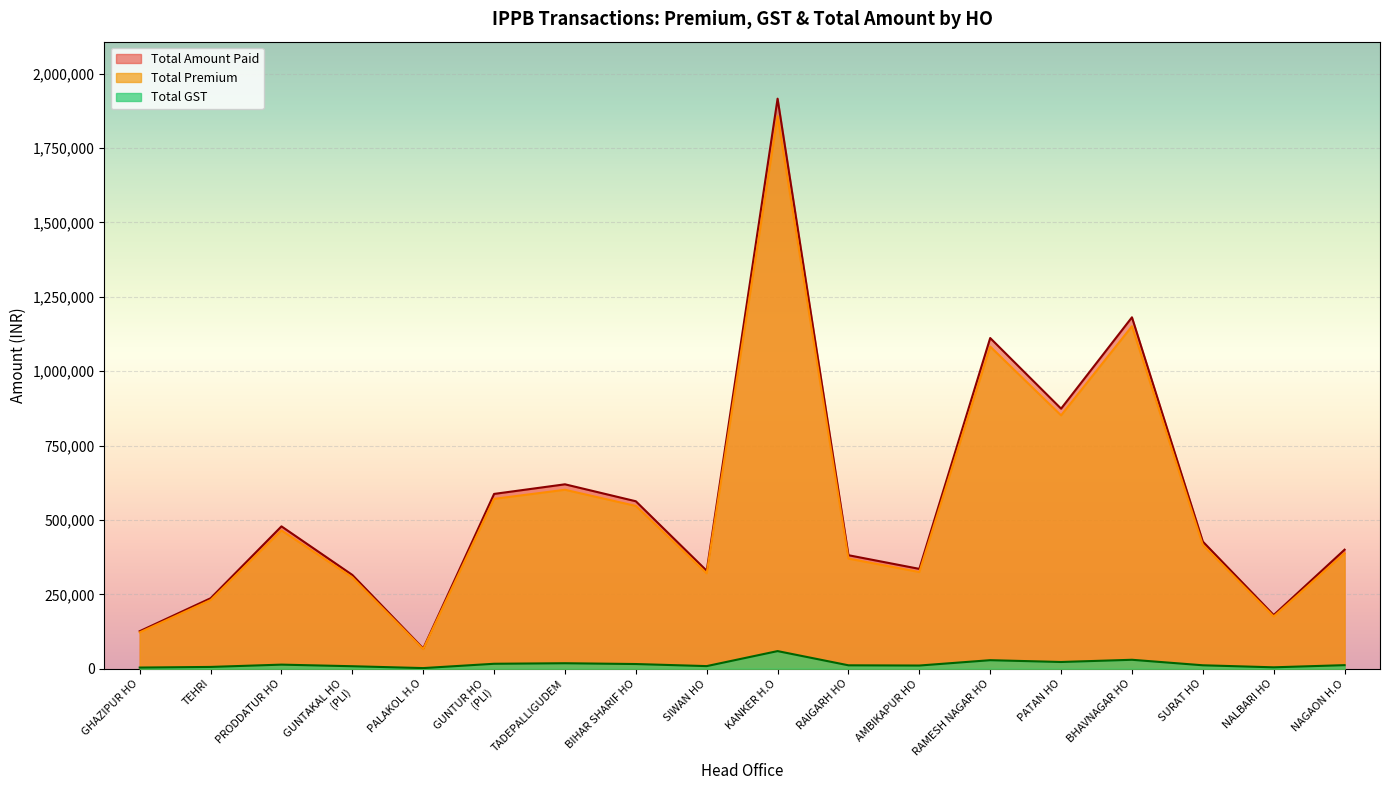

How many lines are shown in the chart?

3